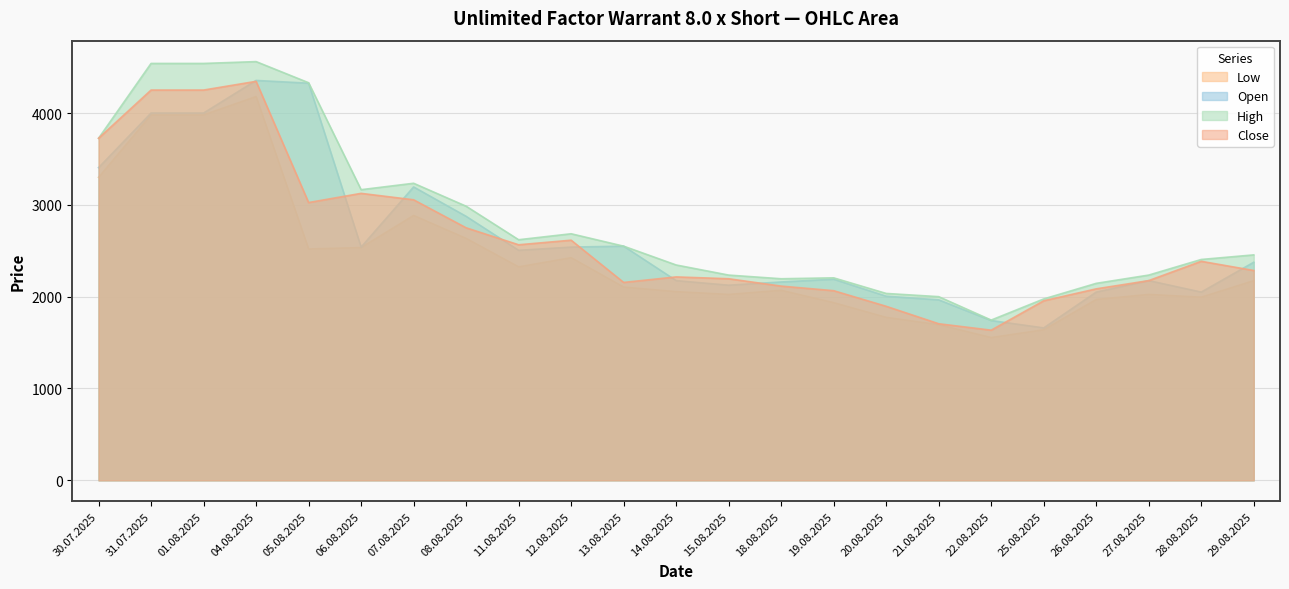

The value of Open at 27.08.2025 is 2175. True or false?

True